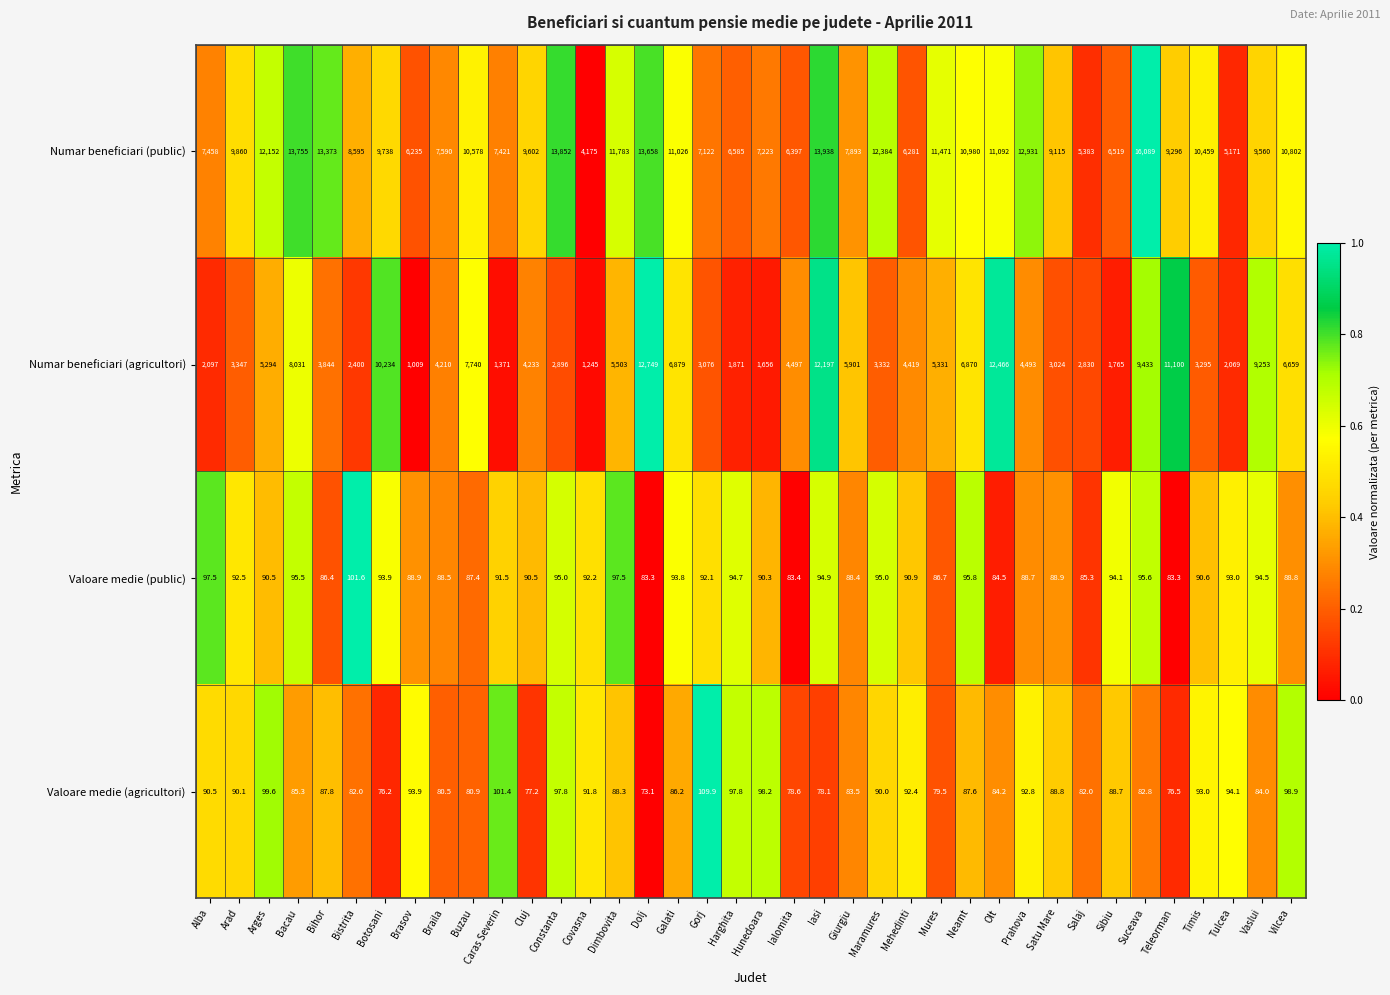

True or false: Numar beneficiari (agricultori) has a value of 6844.1 at Ialomita.

False